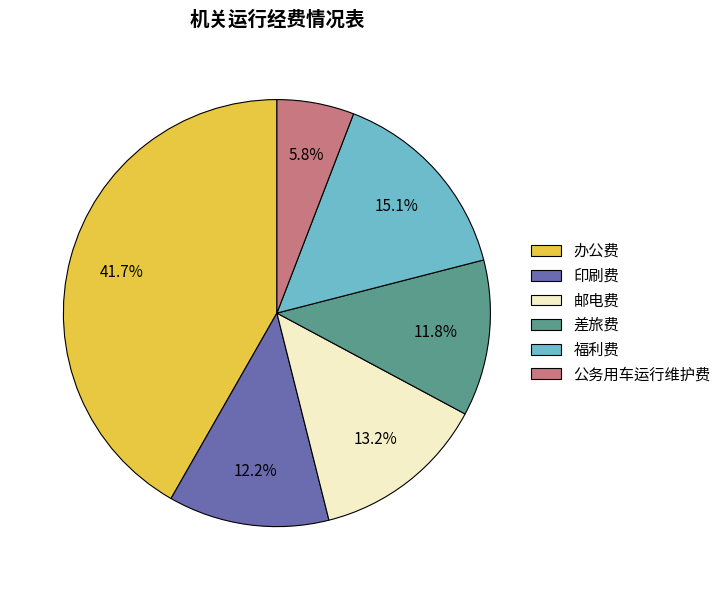

Which slice is the largest?

办公费